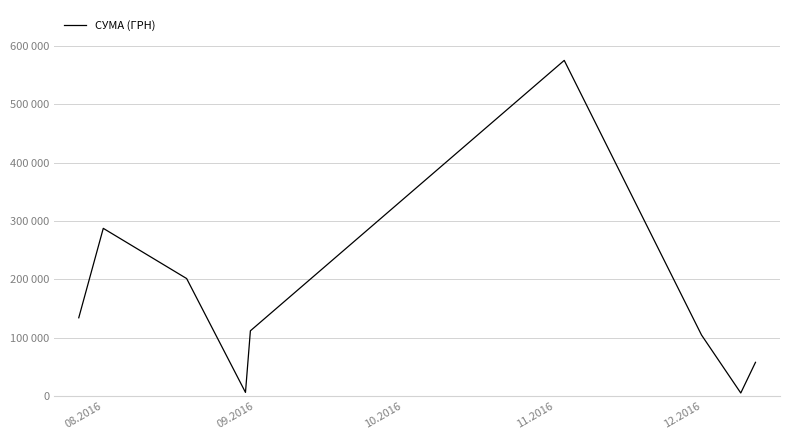

Does the chart display data point markers on the line(s)?

No